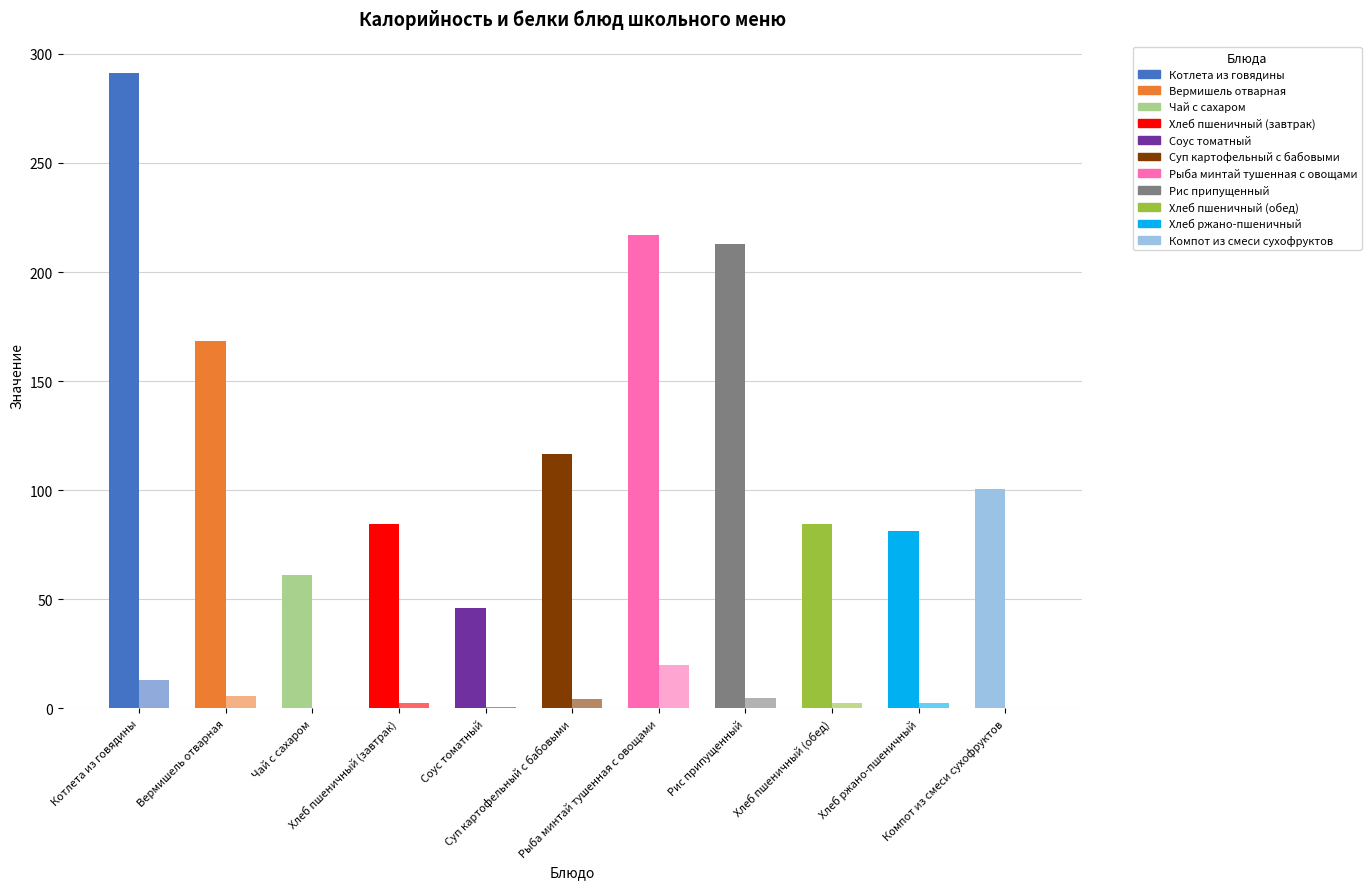

Reading right to left, list all the values displayed in this chart.

Калорийность: Компот из смеси сухофруктов=100.7	Хлеб ржано-пшеничный=81.5	Хлеб пшеничный (обед)=84.4	Рис припущенный=212.8	Рыба минтай тушенная с овощами=217.0	Суп картофельный с бабовыми=116.5	Соус томатный=46.2	Хлеб пшеничный (завтрак)=84.4	Чай с сахаром=61.0	Вермишель отварная=168.6	Котлета из говядины=291.0
Белки: Компот из смеси сухофруктов=0.1	Хлеб ржано-пшеничный=2.6	Хлеб пшеничный (обед)=2.5	Рис припущенный=4.6	Рыба минтай тушенная с овощами=19.8	Суп картофельный с бабовыми=4.4	Соус томатный=0.6	Хлеб пшеничный (завтрак)=2.5	Чай с сахаром=0.2	Вермишель отварная=5.5	Котлета из говядины=13.2